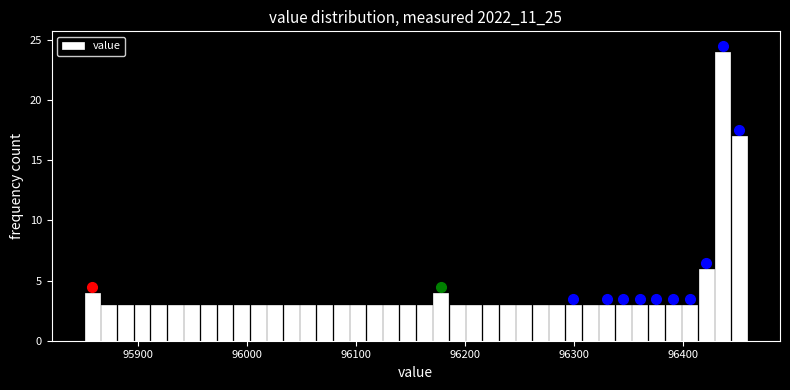

Around what value on the x-axis is the tallest bar? Give the approximate position of its centre, as read against the axis.

96440